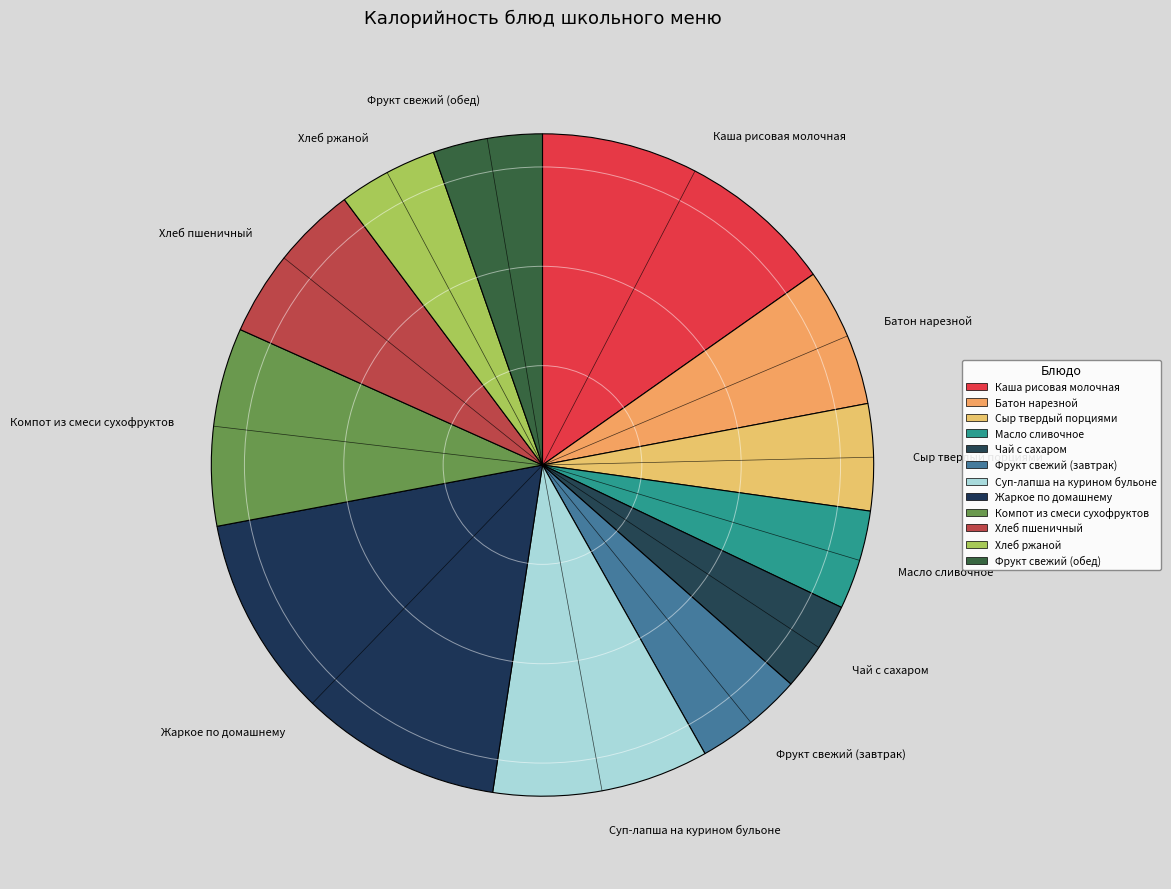

Does any single category account for the majority?

No